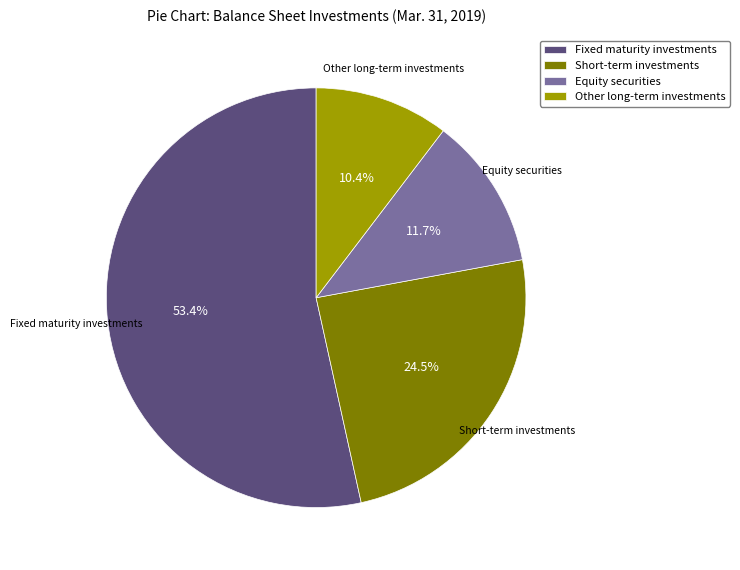

To the nearest percent, what portion does Other long-term investments represent?

10%